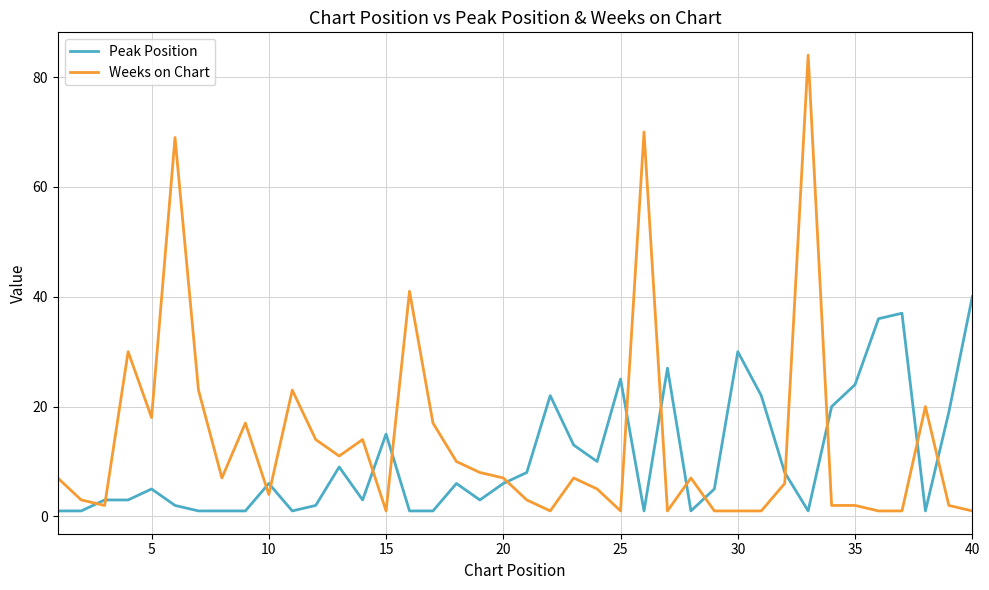

Rank the series by their maximum value, from lowest to highest.

Peak Position, Weeks on Chart